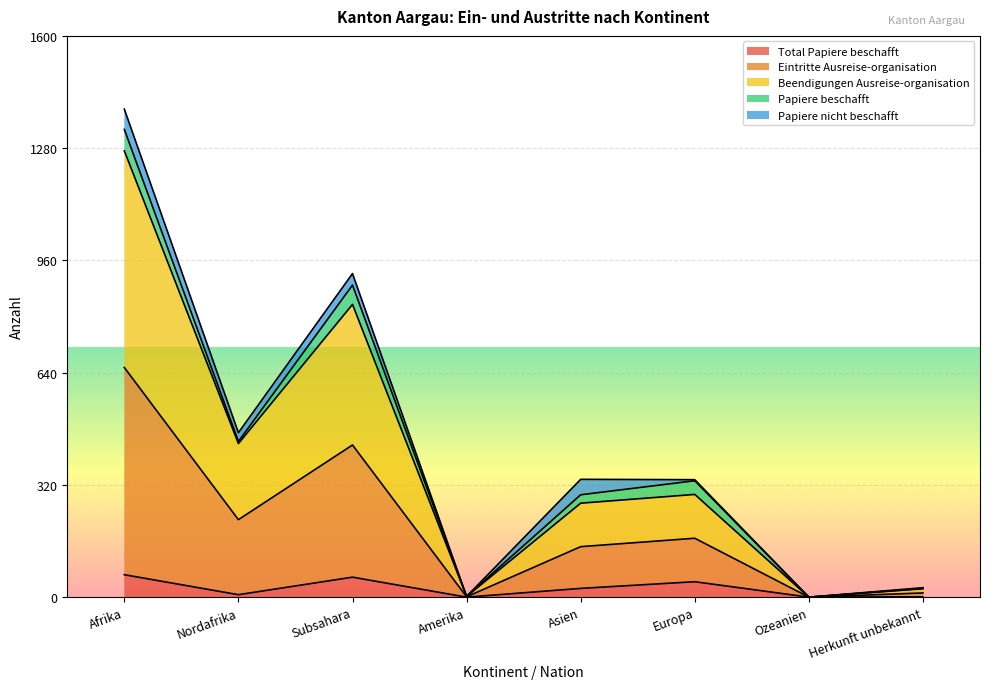

Does the chart display data point markers on the line(s)?

No